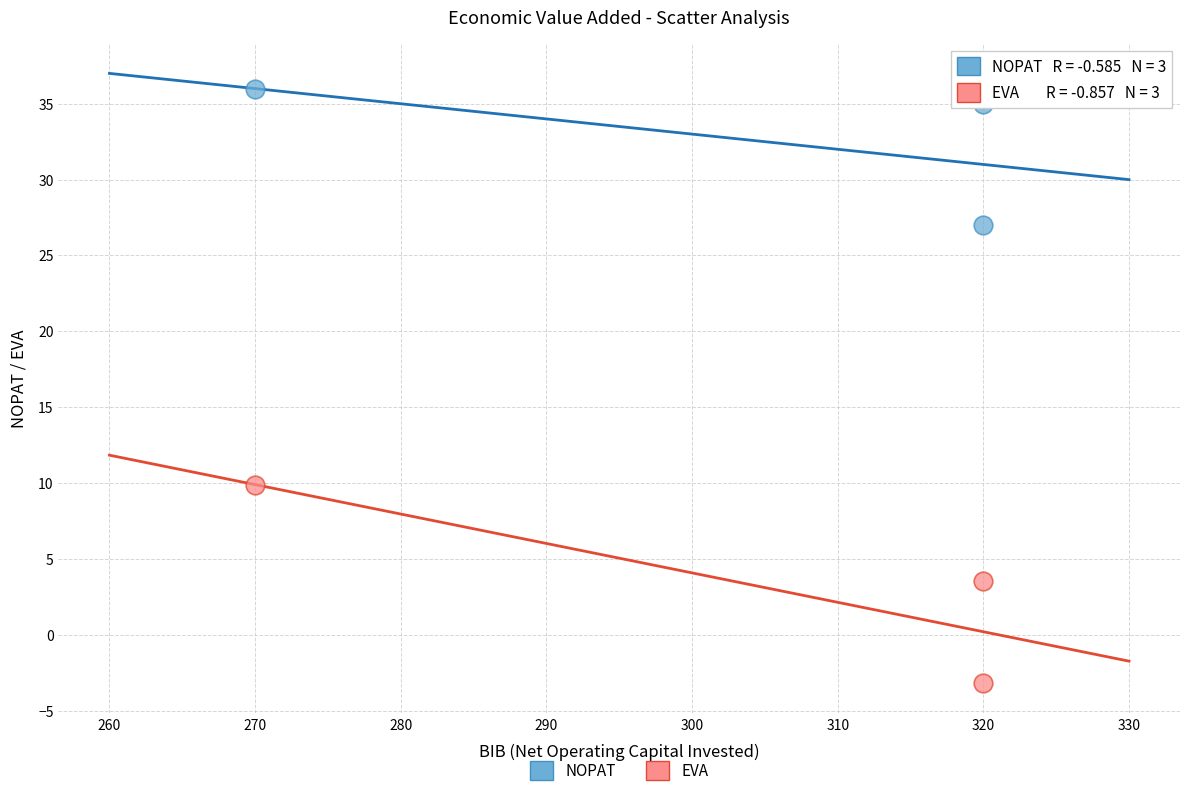

What are all the series names shown in the legend?

NOPAT, EVA